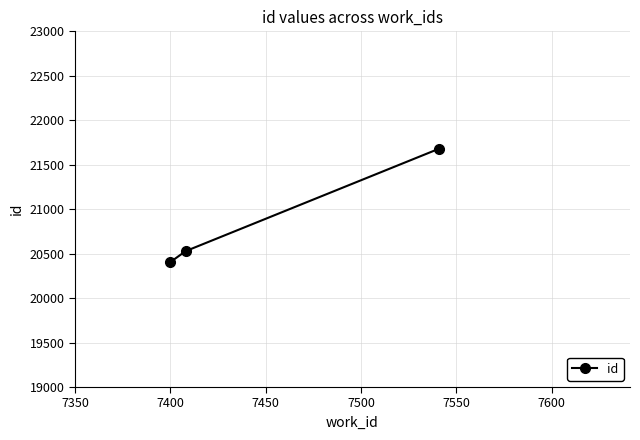

Is this an area chart (filled region under the line)?

No